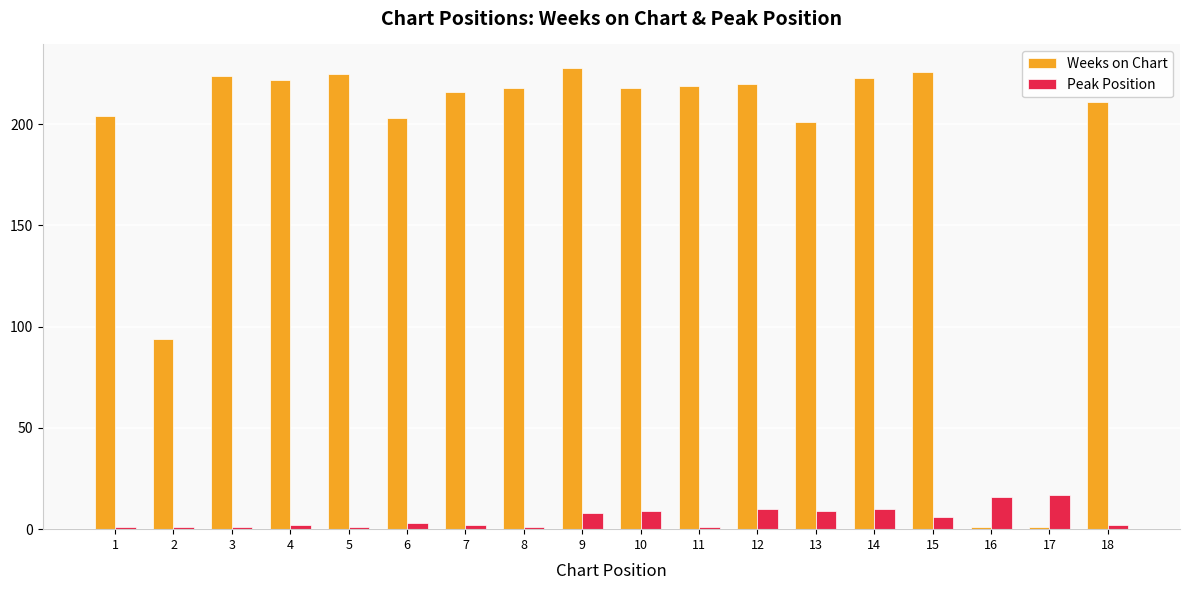

The Weeks on Chart series shows 218 at 10. True or false?

True